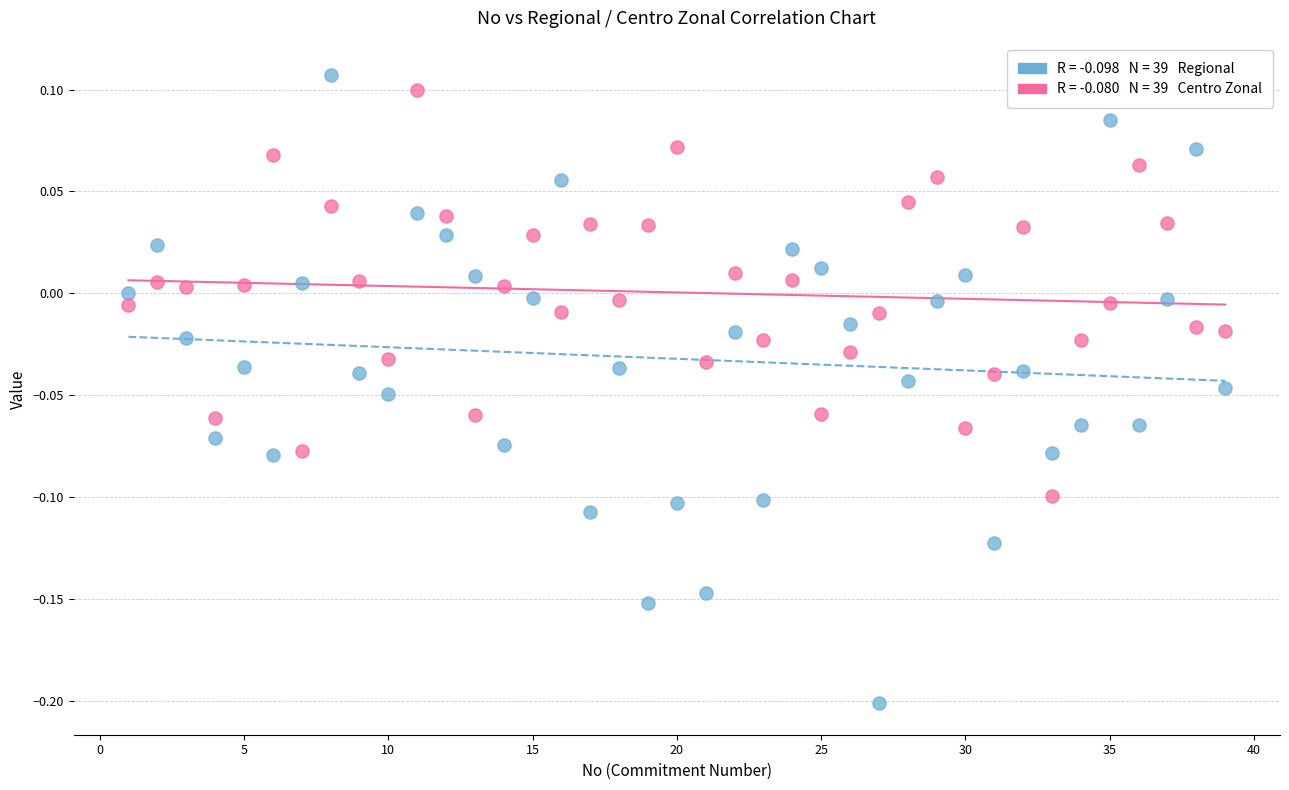

Across all data points, what is the range of Y values (max minus min)?

0.3